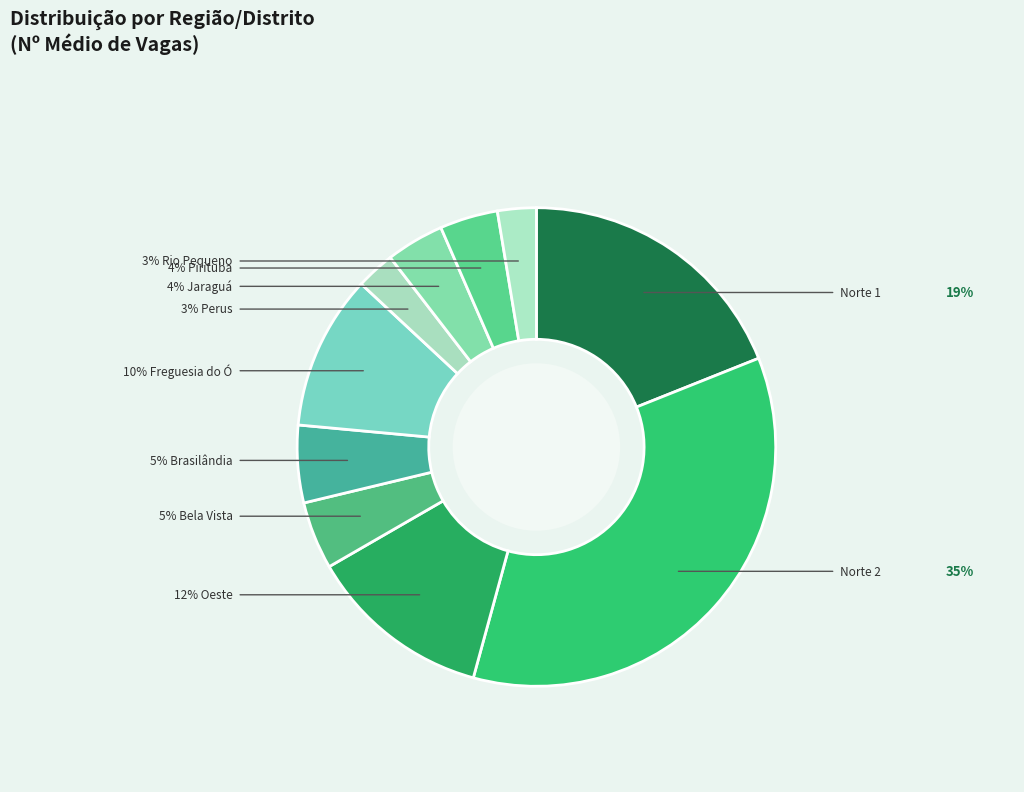

What is the largest slice in the pie chart?

Norte 2